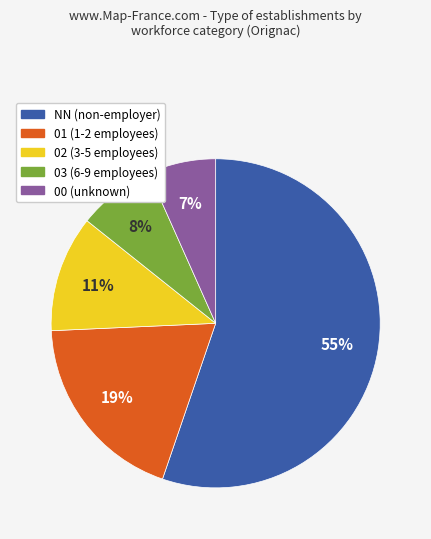

Do NN (non-employer) and 00 (unknown) together represent more than half of the pie?

Yes